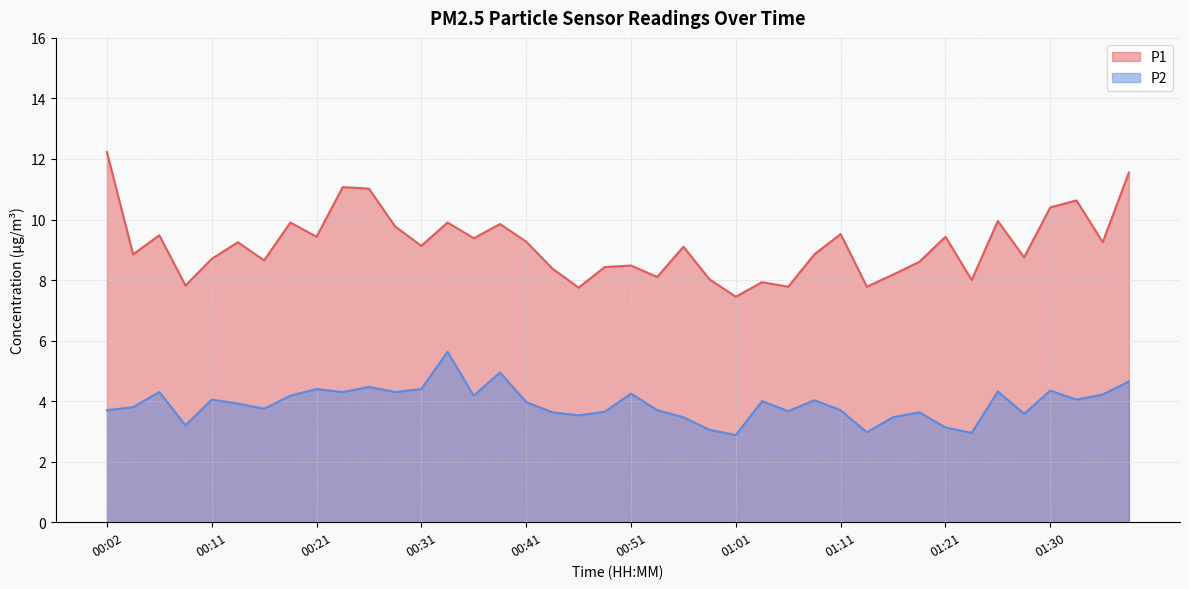

True or false: P1 and P2 intersect in this chart.

False